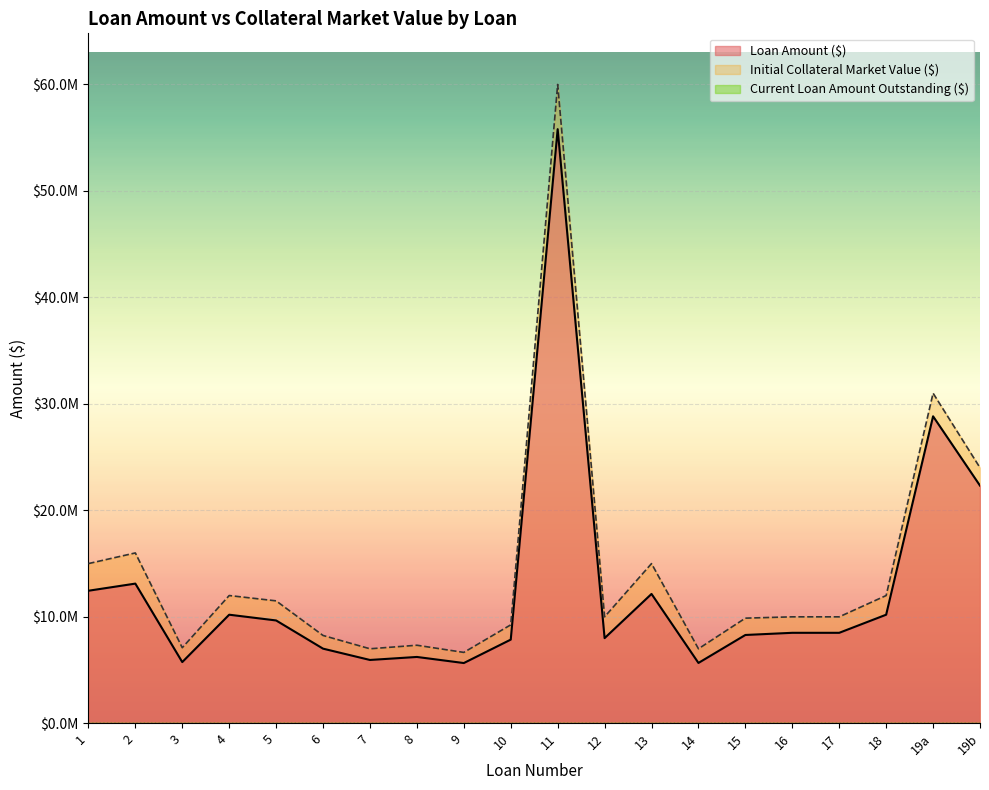

Rank the categories by Loan Amount ($) value from lowest to highest.

9, 14, 3, 7, 8, 6, 10, 12, 15, 16, 17, 5, 4, 18, 13, 1, 2, 19b, 19a, 11